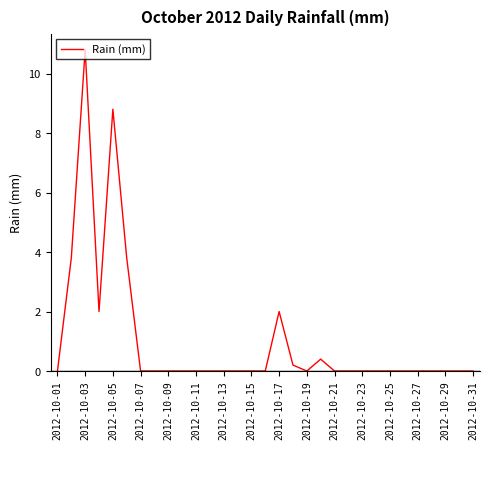

What is the maximum value shown in the chart?

10.8